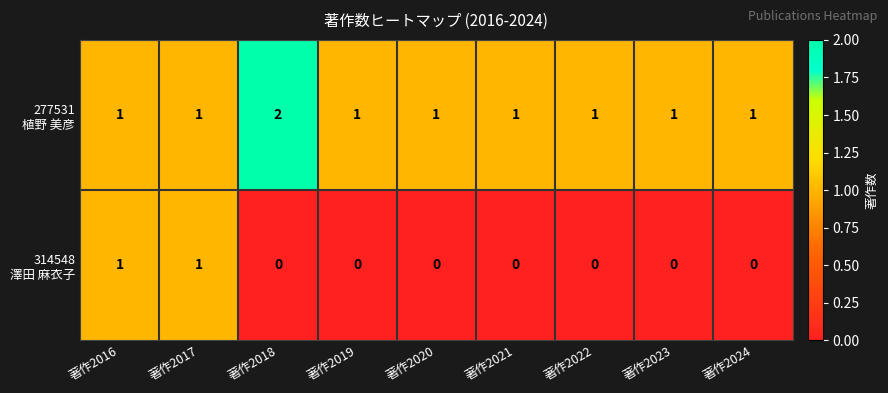

Which category has the highest value across all series?

著作2018